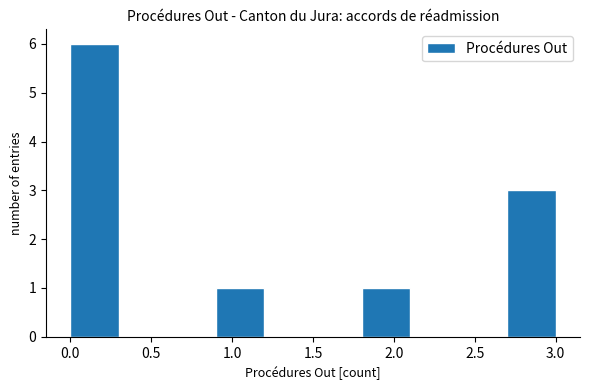

Which range on the x-axis has the tallest bar?

0.0 to 0.3